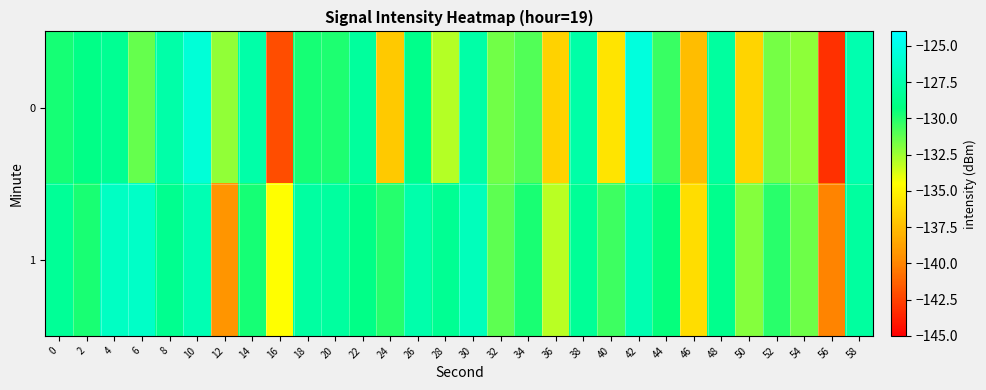

Which category has the highest value across all series?

42